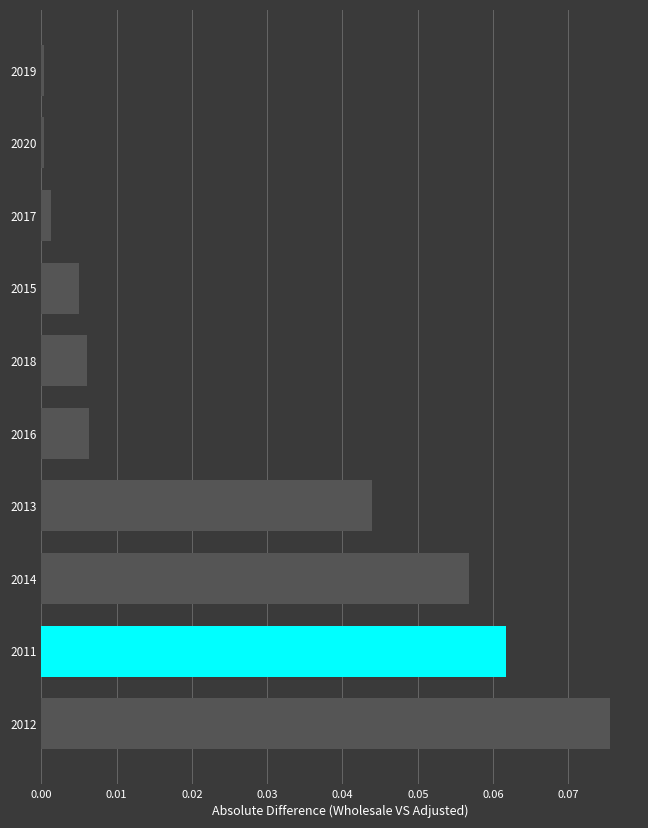

True or false: the data shows 0.1 at 2013.

False